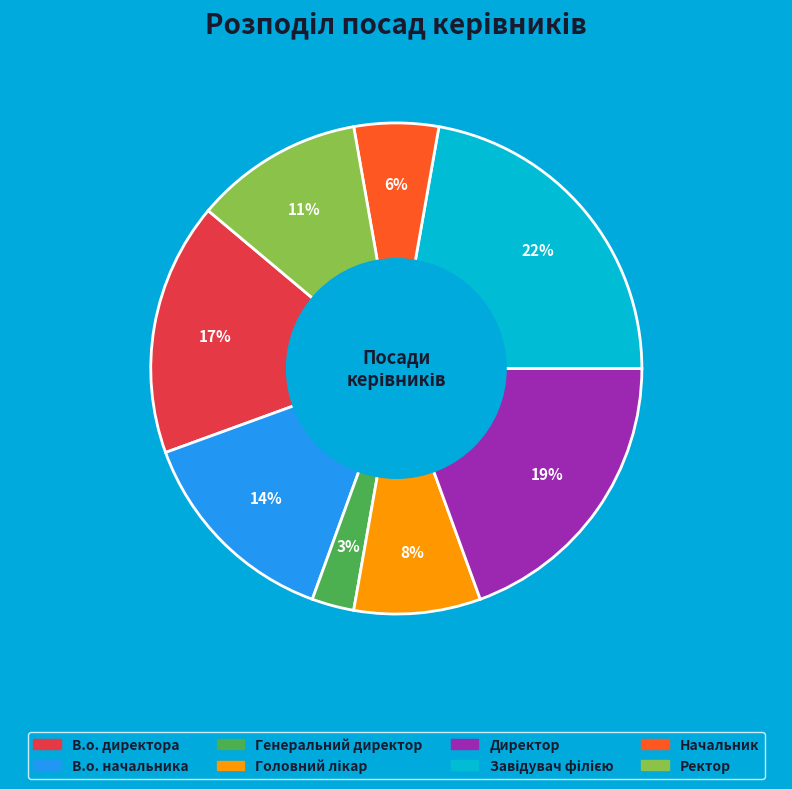

Is there any slice that represents more than half of the pie?

No